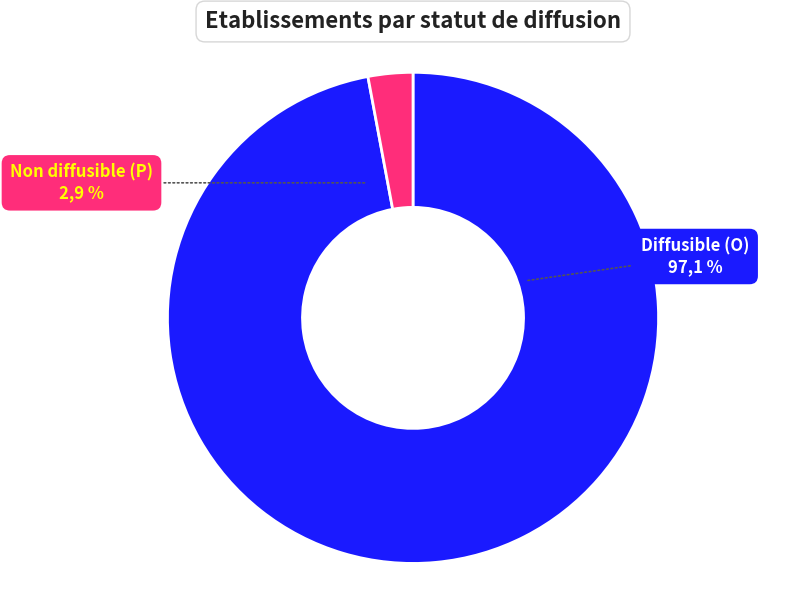

Is O the majority of the pie?

Yes